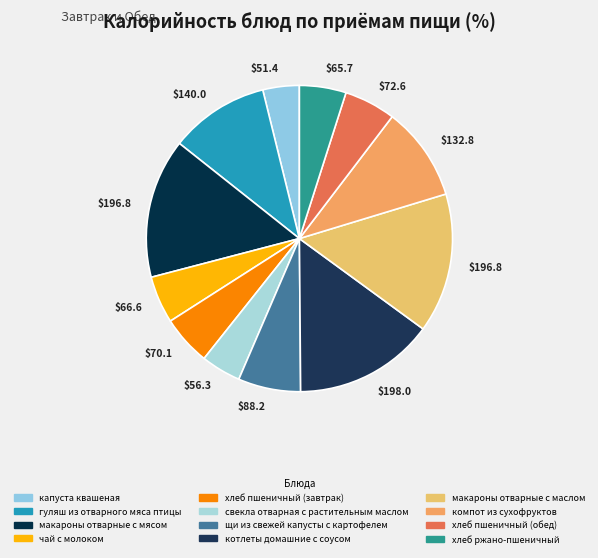

How many slices are in this pie chart?

12